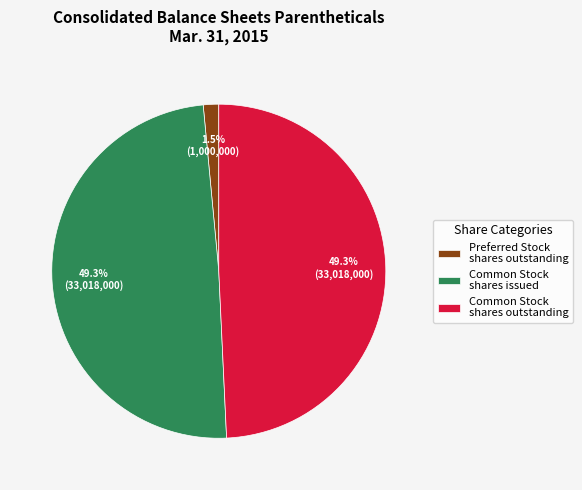

Which has a higher value, Common Stock shares issued or Preferred Stock shares outstanding?

Common Stock shares issued